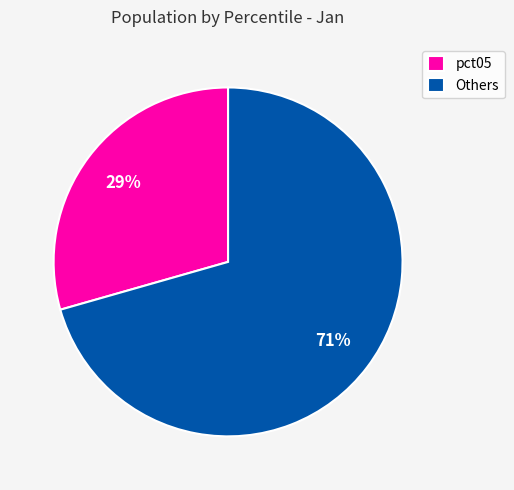

To the nearest percent, what percentage of the pie is pct05?

29%